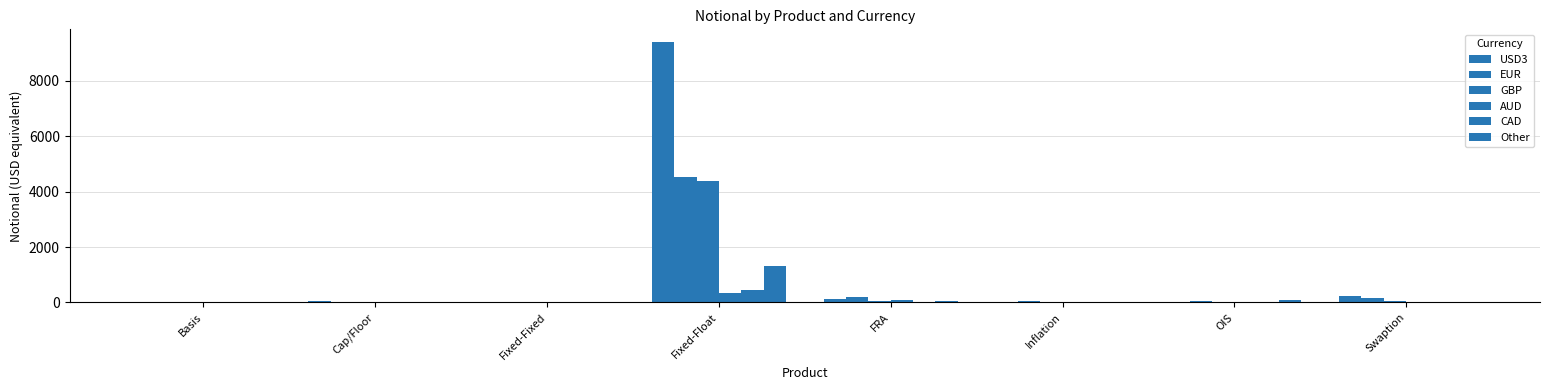

How many groups of bars are there?

8